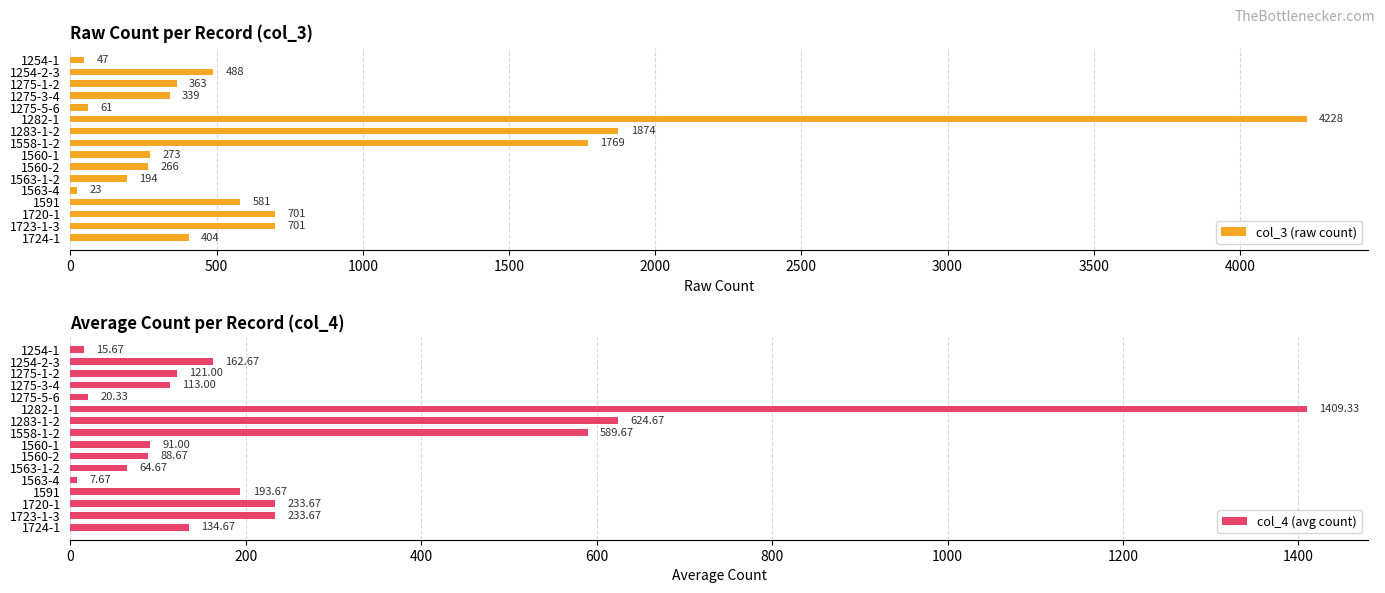

Reading right to left, what are all the values shown in this chart?

col_3 (raw count): 404.0	701.0	701.0	581.0	23.0	194.0	266.0	273.0	1769.0	1874.0	4228.0	61.0	339.0	363.0	488.0	47.0
col_4 (avg count): 134.7	233.7	233.7	193.7	7.7	64.7	88.7	91.0	589.7	624.7	1409.3	20.3	113.0	121.0	162.7	15.7